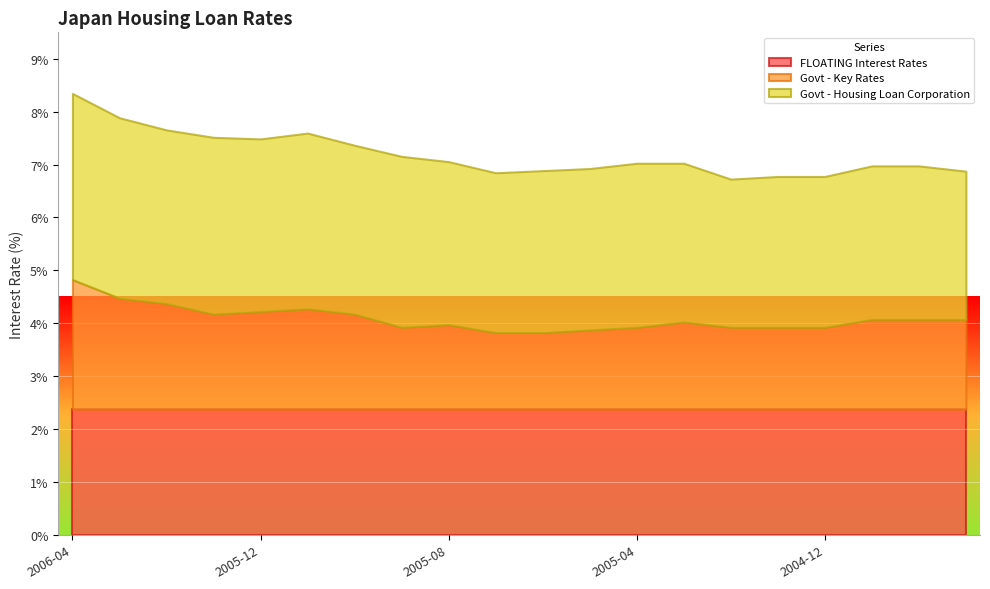

What is the total value across all series at 2006-04?

8.3